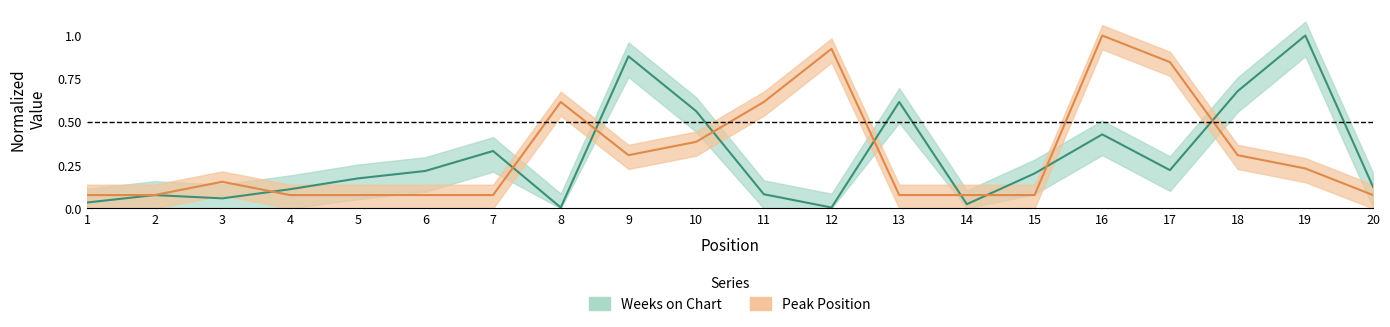

What is the sum of the Peak Position values at 3 and 12?

1.1